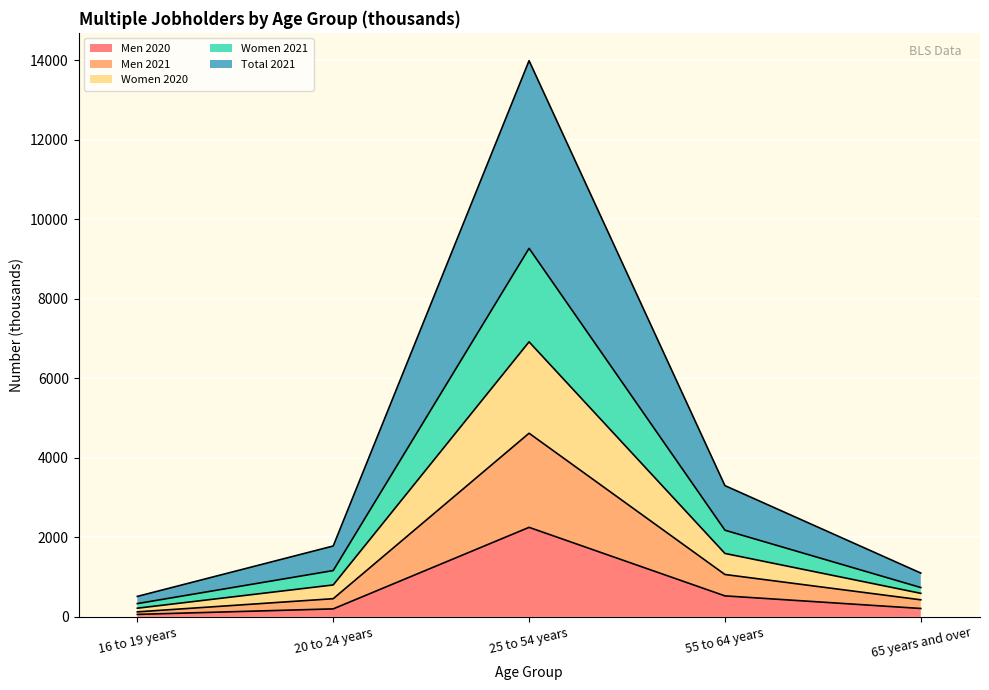

What is the minimum value for Men 2020?

63